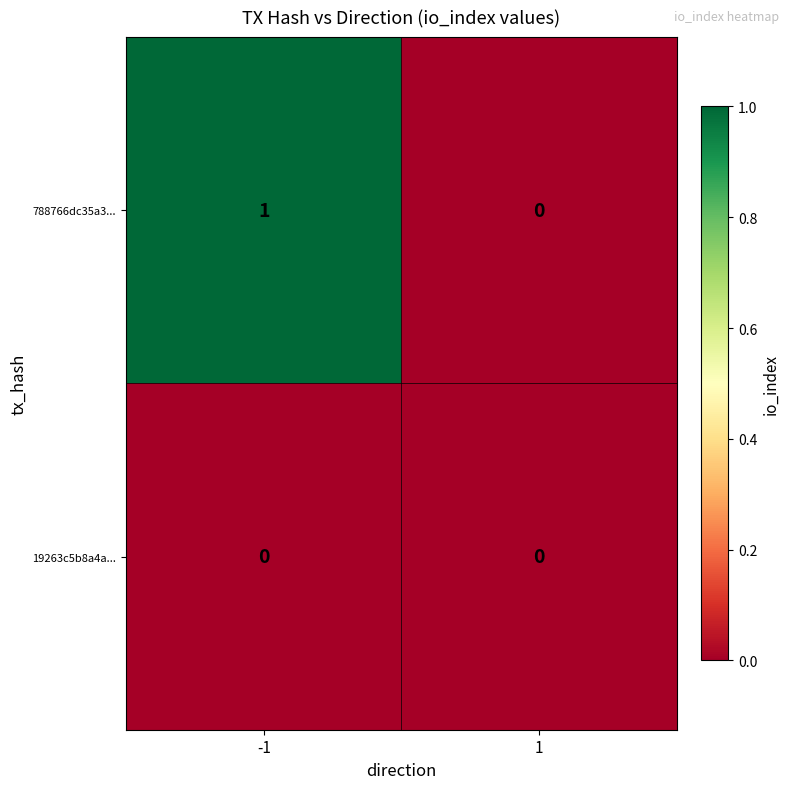

Is the value of 19263c5b8a4a... at 1 greater than the value of 788766dc35a3... at -1?

No